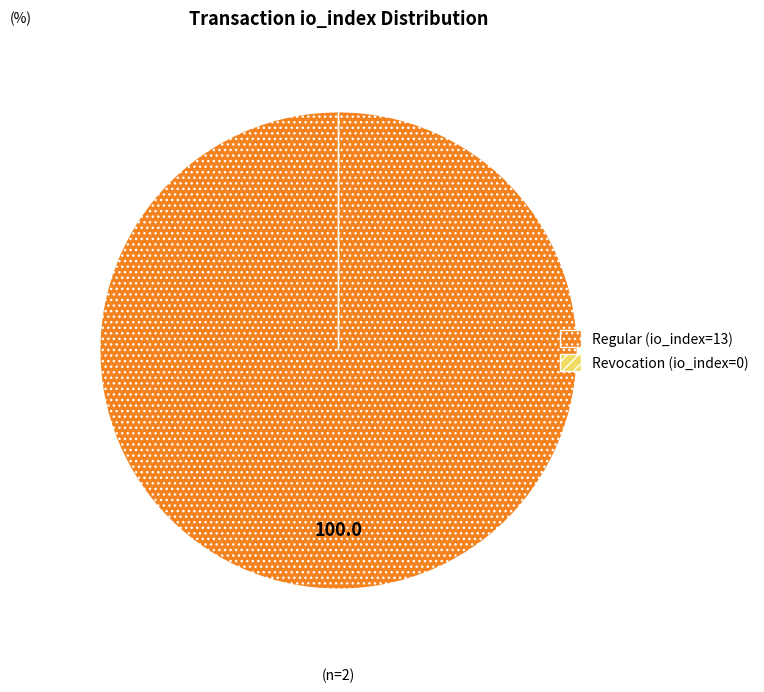

Which slice is the largest?

Regular (io_index=13)